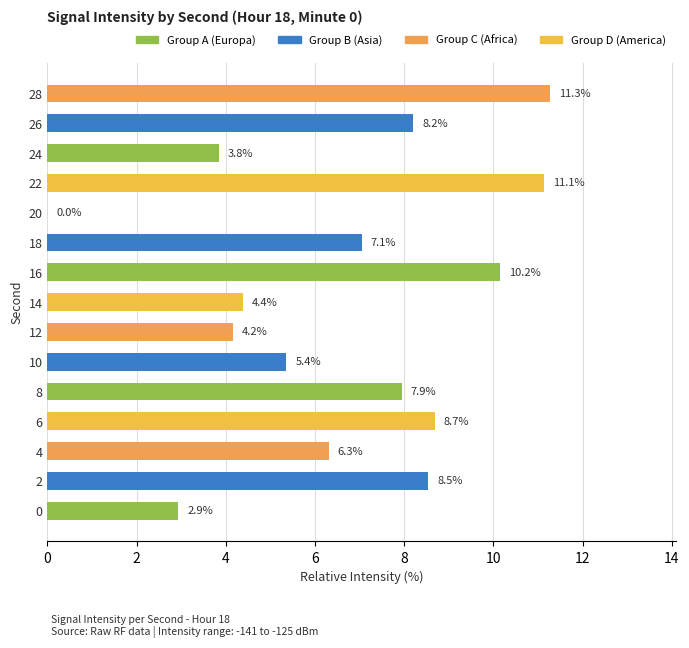

What is the sum of the values at 20 and 4?

6.3